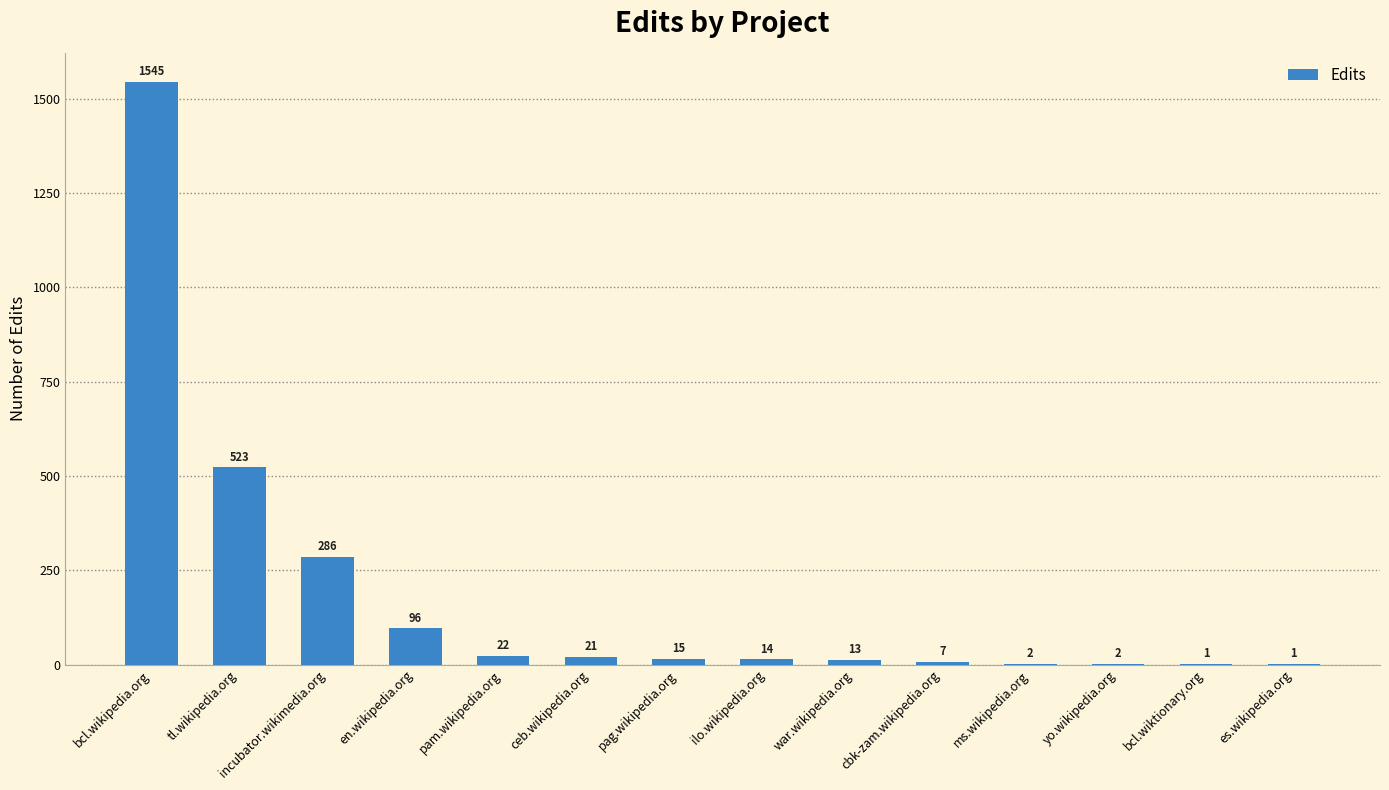

Which has a higher value, es.wikipedia.org or ceb.wikipedia.org?

ceb.wikipedia.org